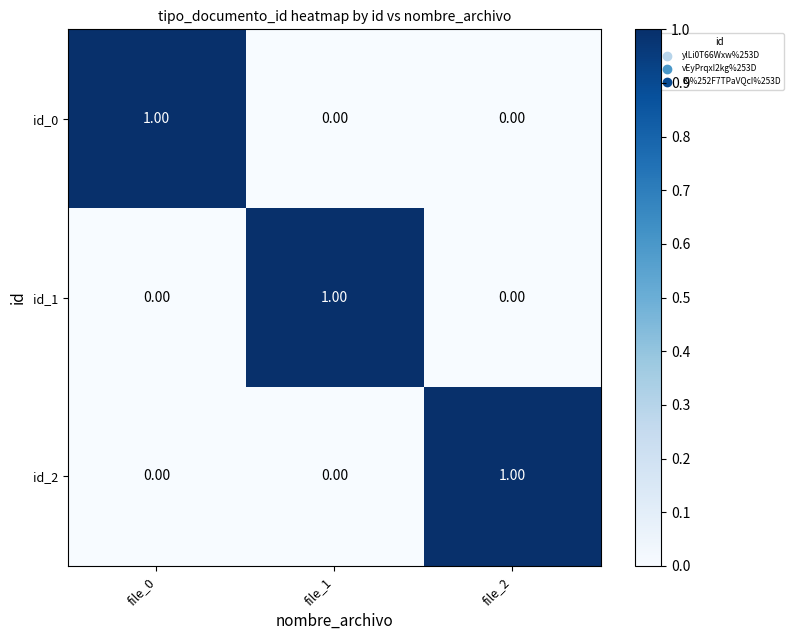

How many values in id_2 are above zero?

1